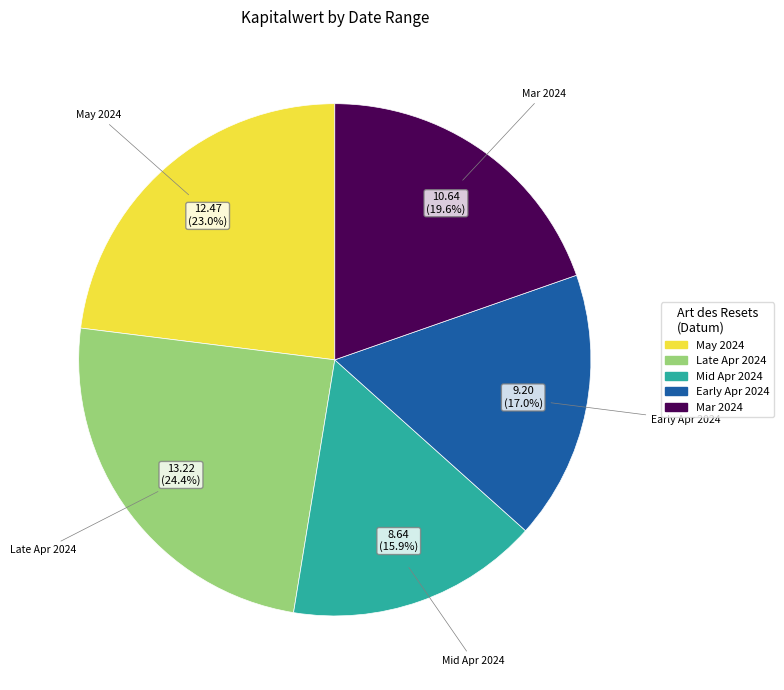

Count the number of slices in the pie.

5